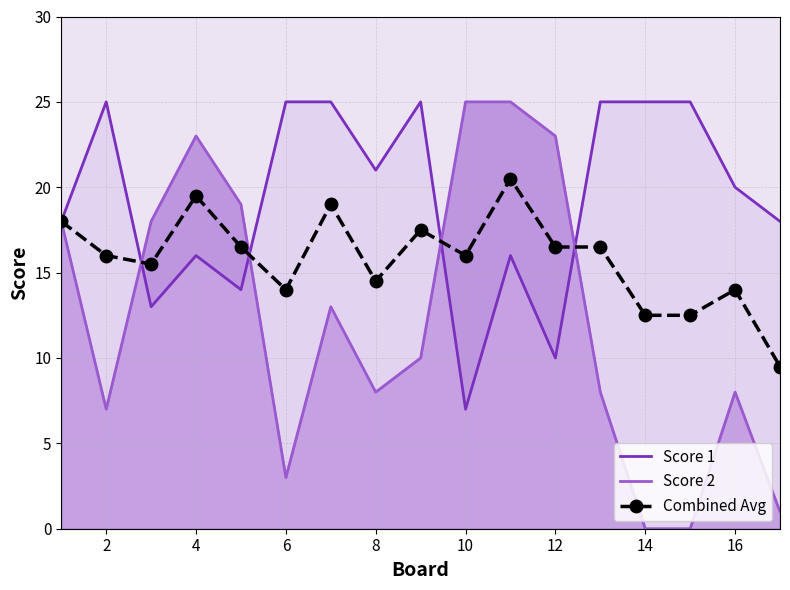

Reading left to right, extract all data points from this chart.

Score 1: 18.0	25.0	13.0	16.0	14.0	25.0	25.0	21.0	25.0	7.0	16.0	10.0	25.0	25.0	25.0	20.0	18.0
Score 2: 18.0	7.0	18.0	23.0	19.0	3.0	13.0	8.0	10.0	25.0	25.0	23.0	8.0	0.0	0.0	8.0	1.0
Combined Avg: 18.0	16.0	15.5	19.5	16.5	14.0	19.0	14.5	17.5	16.0	20.5	16.5	16.5	12.5	12.5	14.0	9.5